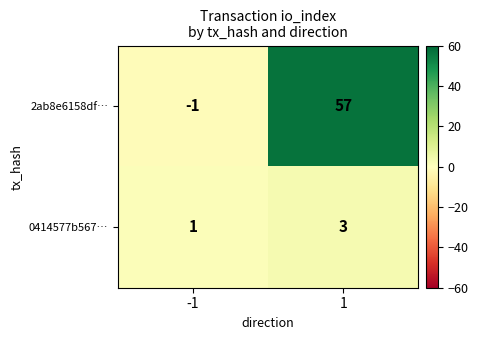

Is the value of 2ab8e6158df… at 1 greater than the value of 0414577b567… at -1?

Yes